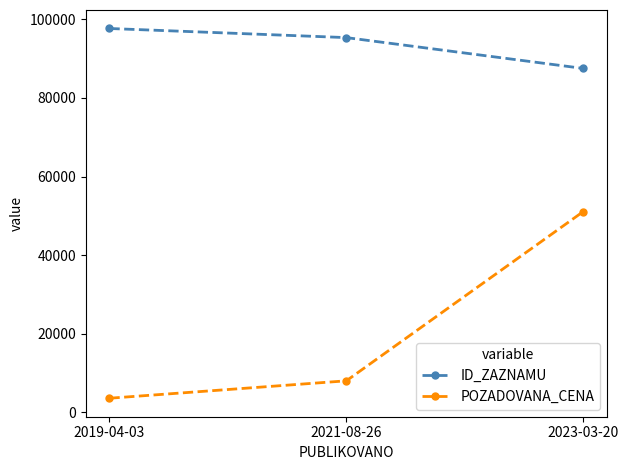

At which category does the chart reach its peak across all series?

2019-04-03